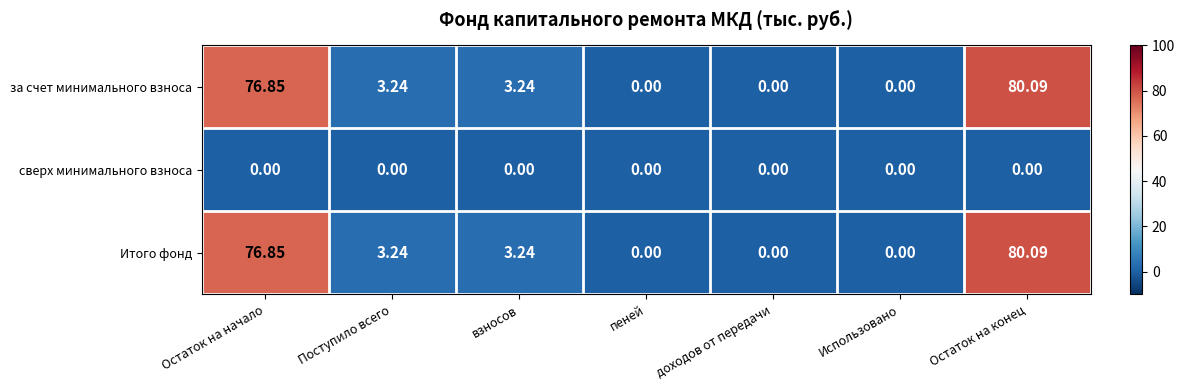

Where does the Итого фонд series first go above 3?

Остаток на начало